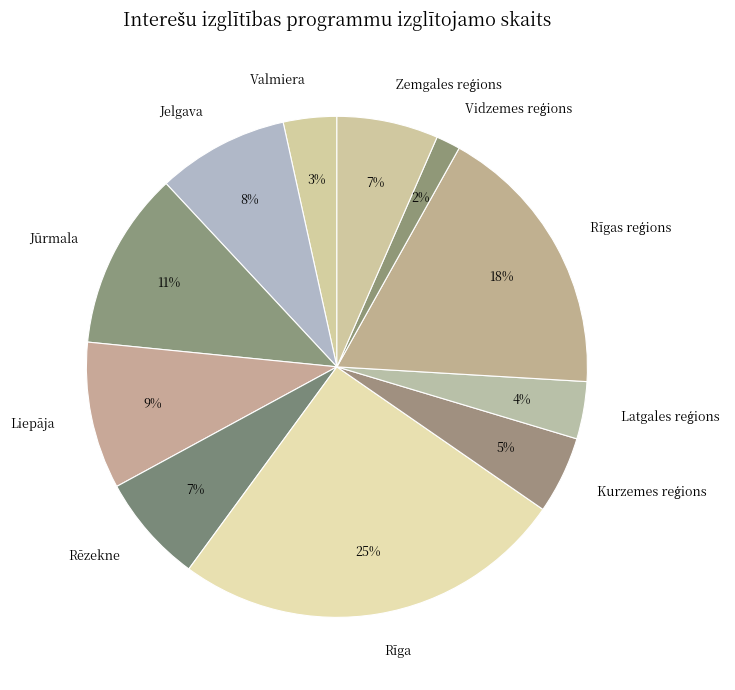

What is the ratio of the value at Rēzekne to the value at Jūrmala?

0.6